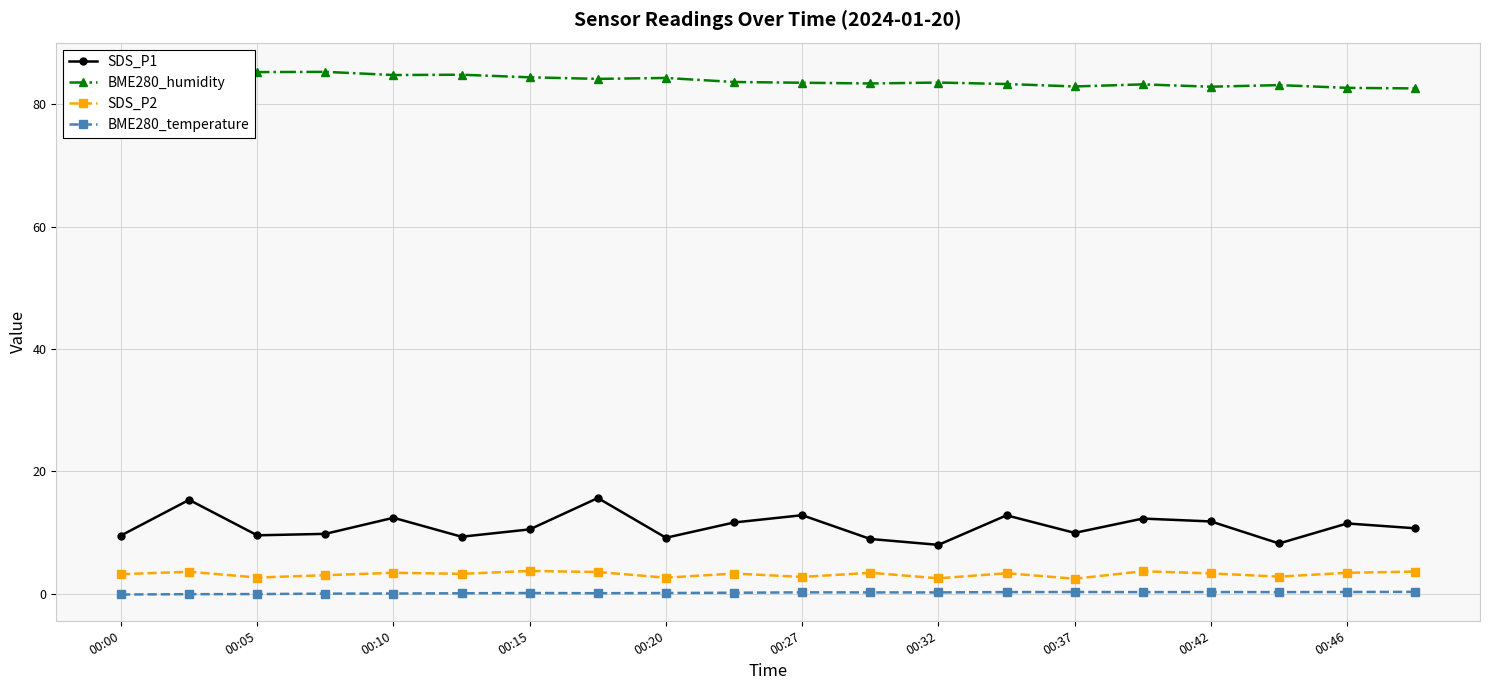

Count the number of categories in the chart.

20